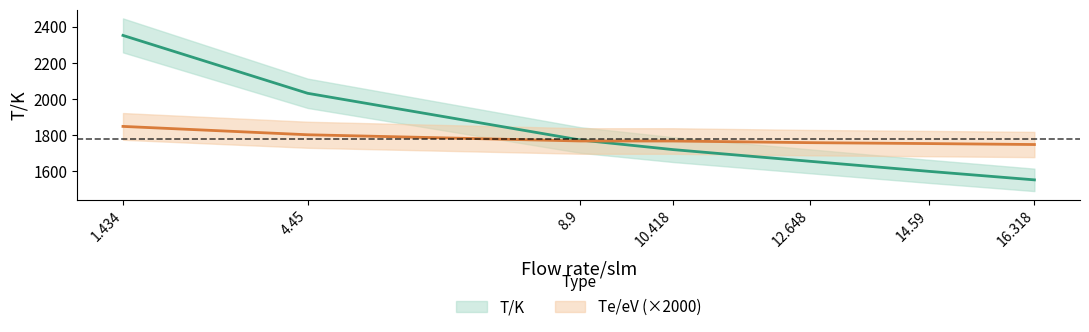

Which has a higher value, 4.45 or 12.648?

4.45